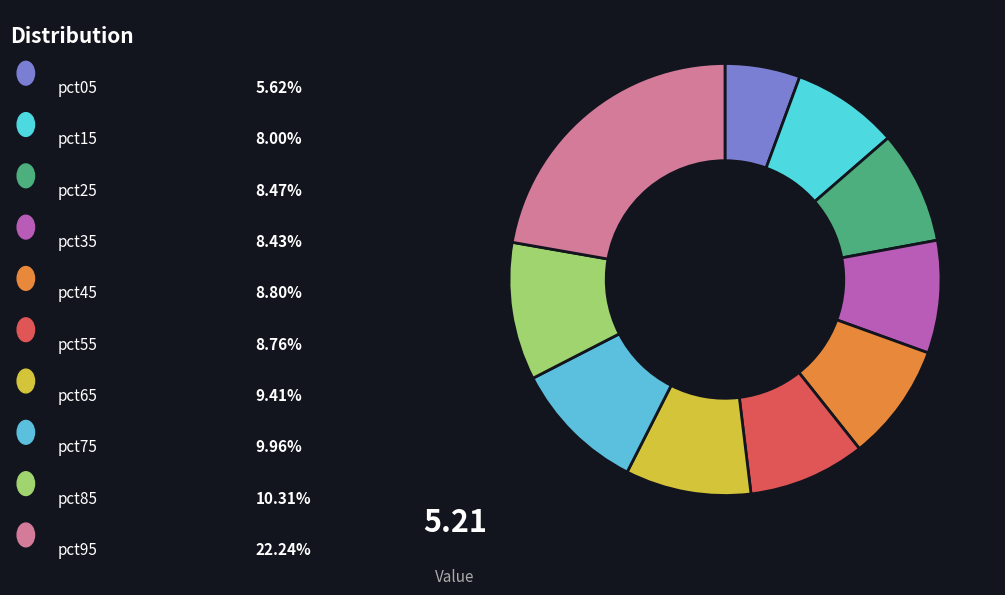

Rank the categories by value from highest to lowest.

pct95, pct85, pct75, pct65, pct45, pct55, pct25, pct35, pct15, pct05